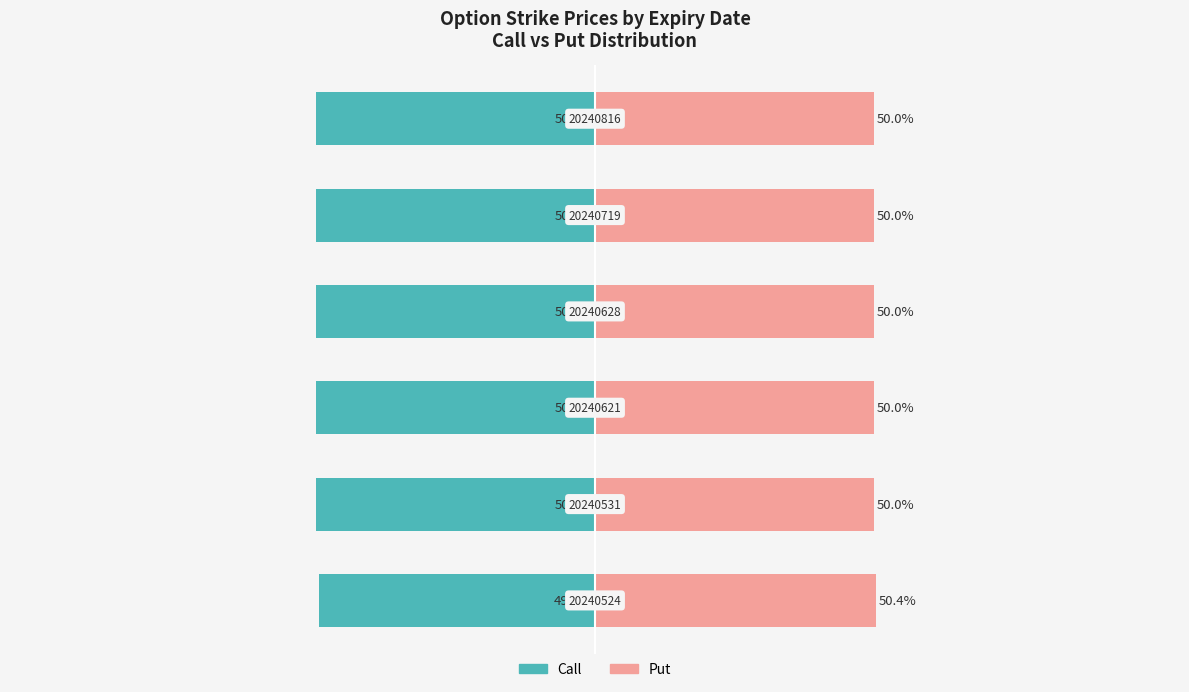

Which series has the largest total across all categories?

Put